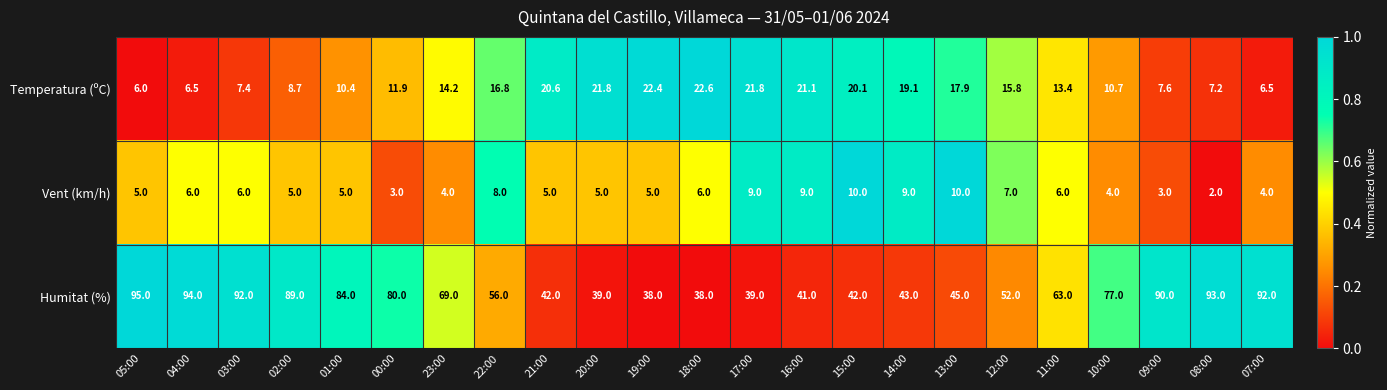

What is the sum of all Temperatura (ºC) values?

330.5